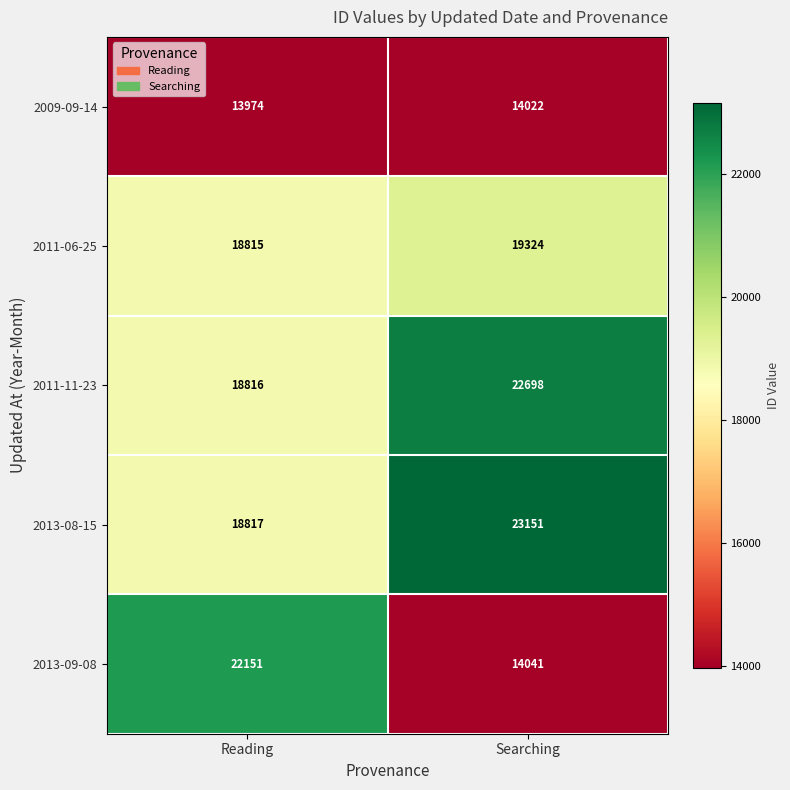

Read the 2013-09-08 value at Reading, to the nearest 100.

22200